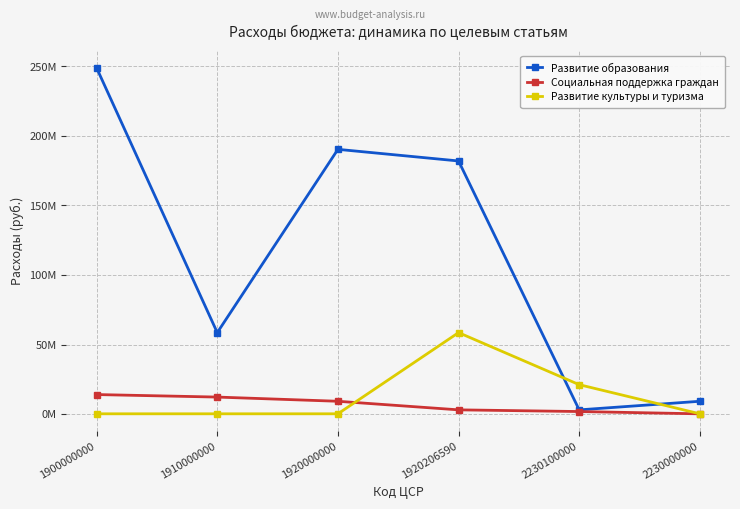

What is the label of the 3rd point from the right?

1920206590